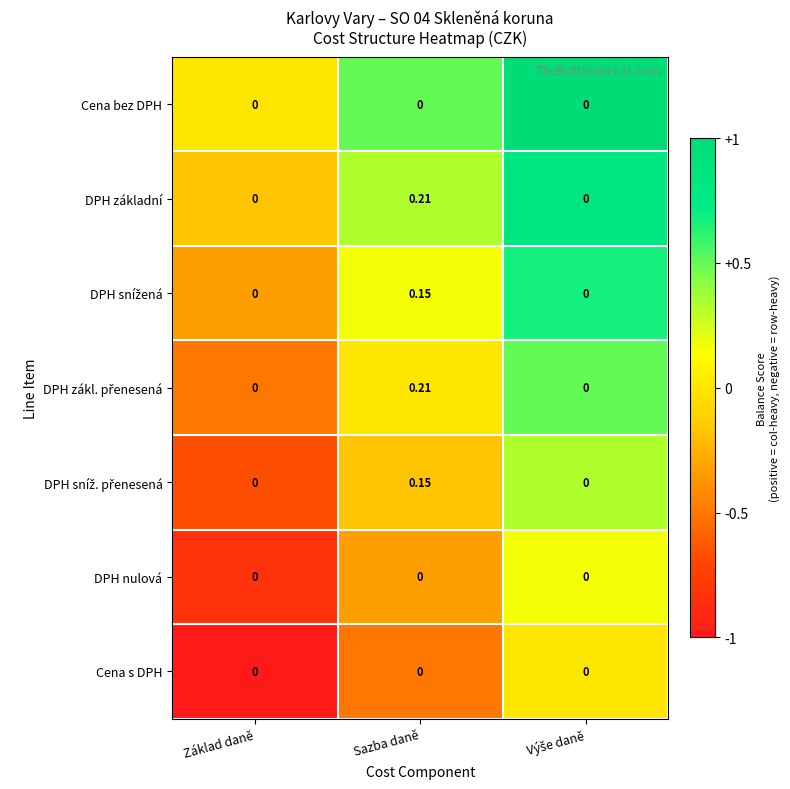

At which category is the sum across all series the highest?

Sazba daně